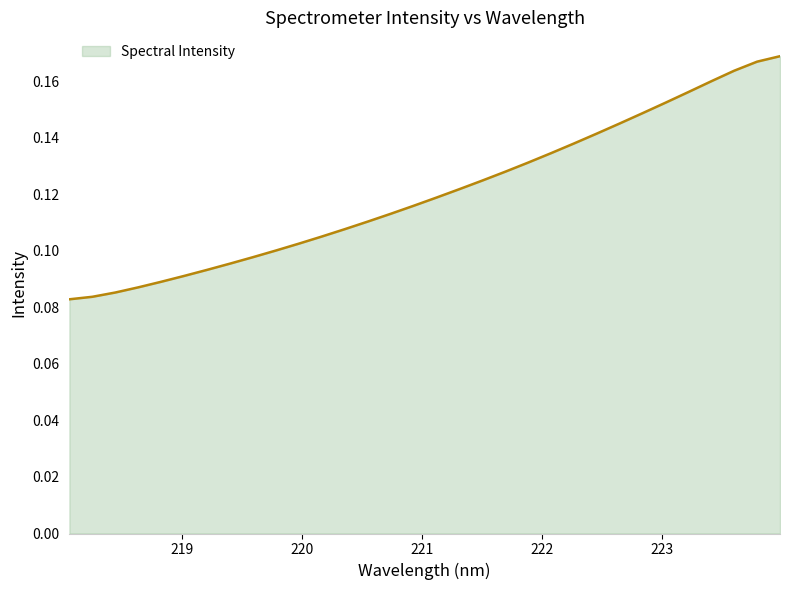

Reading left to right, what are all the values shown in this chart?

218.0596=0.1	218.2508=0.1	218.442=0.1	218.6332=0.1	218.8244=0.1	219.0156=0.1	219.2067=0.1	219.3979=0.1	219.589=0.1	219.7801=0.1	219.9712=0.1	220.1623=0.1	220.3533=0.1	220.5444=0.1	220.7354=0.1	220.9264=0.1	221.1174=0.1	221.3083=0.1	221.4993=0.1	221.6902=0.1	221.8812=0.1	222.0721=0.1	222.263=0.1	222.4538=0.1	222.6447=0.1	222.8355=0.1	223.0264=0.2	223.2172=0.2	223.408=0.2	223.5987=0.2	223.7895=0.2	223.9802=0.2